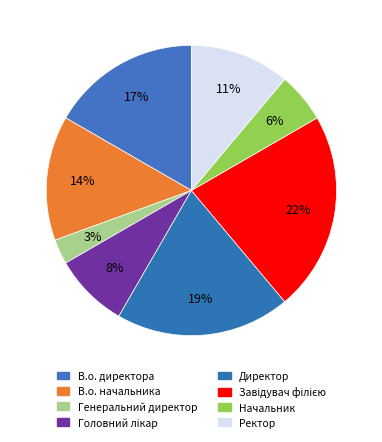

Is it true that В.о. директора is 3% of the pie?

False